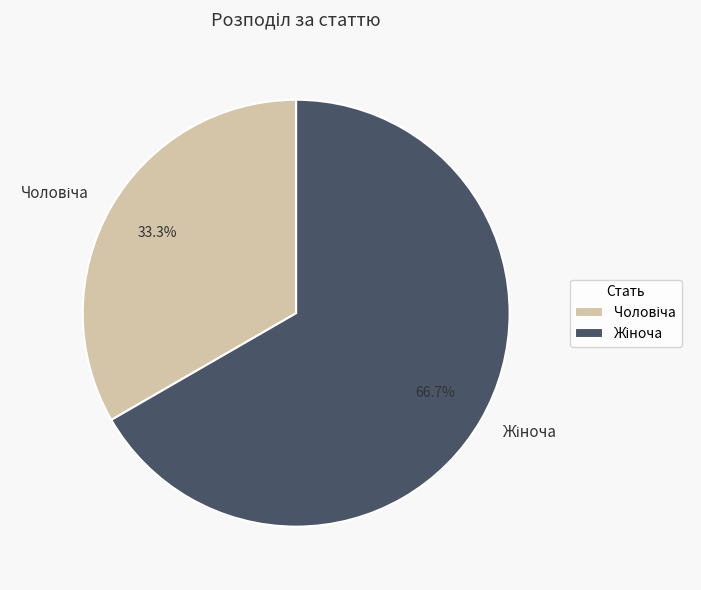

Does any single category account for the majority?

Yes